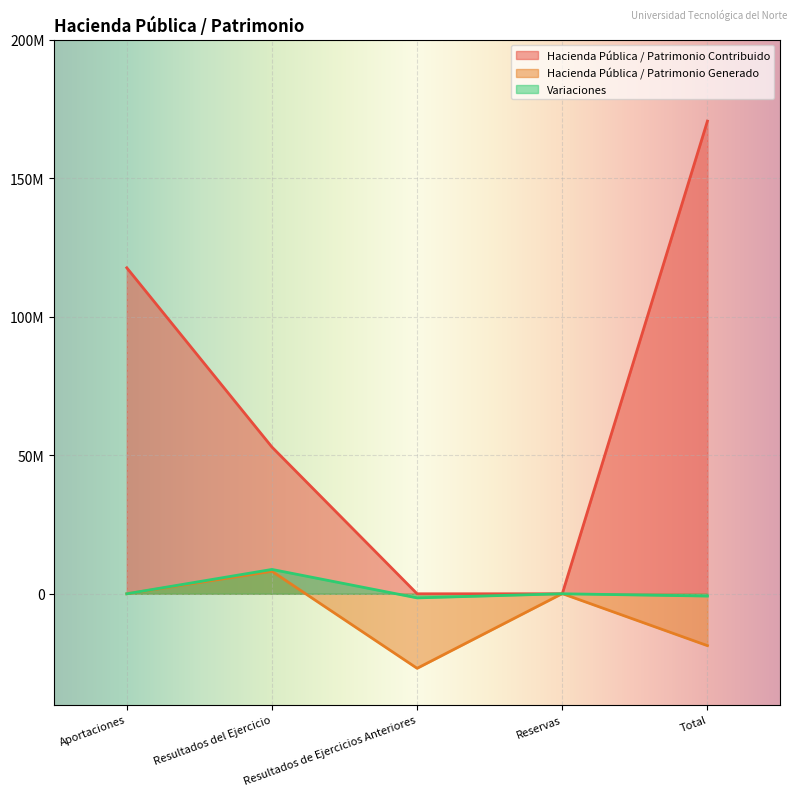

At how many categories does at least one series exceed 36792660?

3